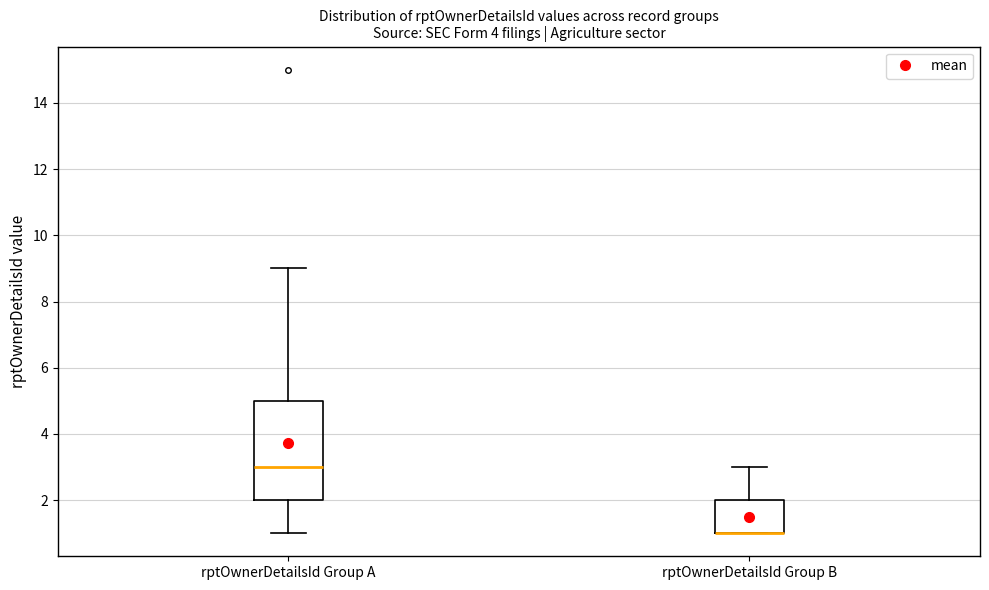

Reading left to right, transcribe this box plot: for each box, give where its median line is, the range the box spans, and where its two whiskers end, as read against the y-axis. The values are not printed on the chart, so give them approximately, as read against the axis.

rptOwnerDetailsId Group A: median 3, box 2 to 5, whiskers 1 to 9
rptOwnerDetailsId Group B: median 1 (drawn on the box's lower edge), box 1 to 2, whiskers 1 to 3